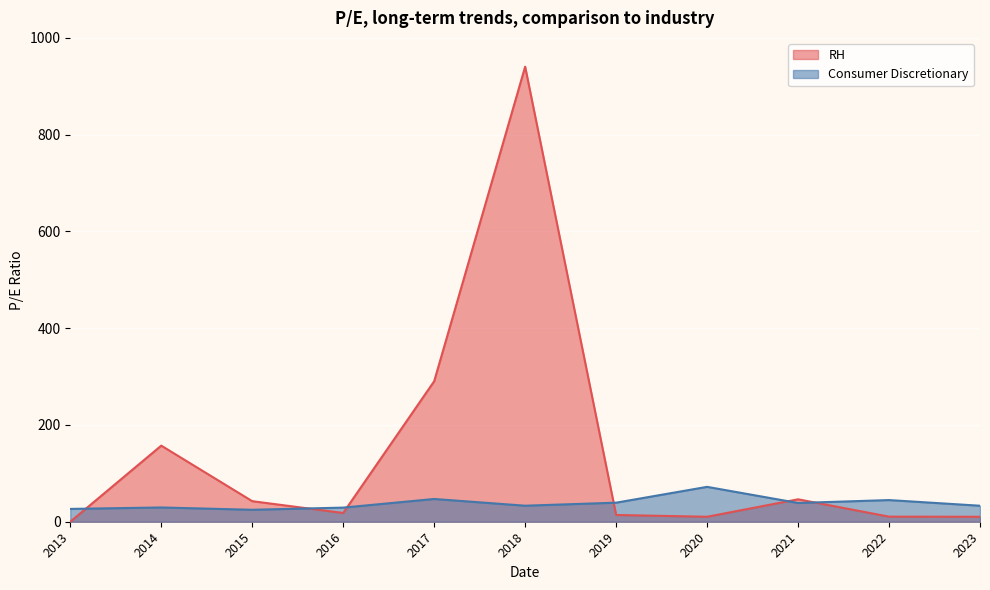

What is the total value across all series at 2019?

53.4